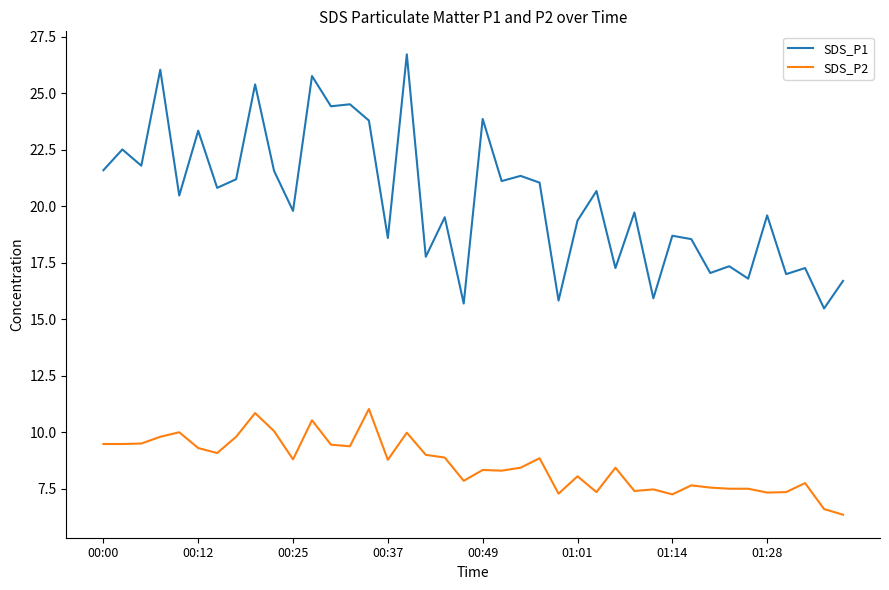

List the series in order of their overall mean, highest first.

SDS_P1, SDS_P2